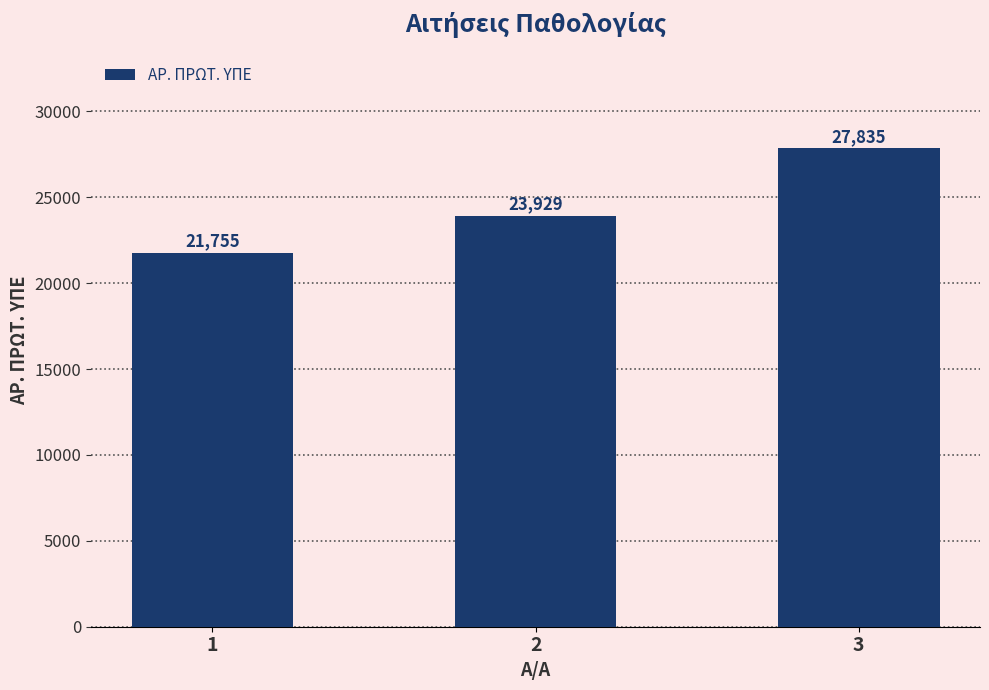

Reading left to right, list all the values displayed in this chart.

1=21755	2=23929	3=27835